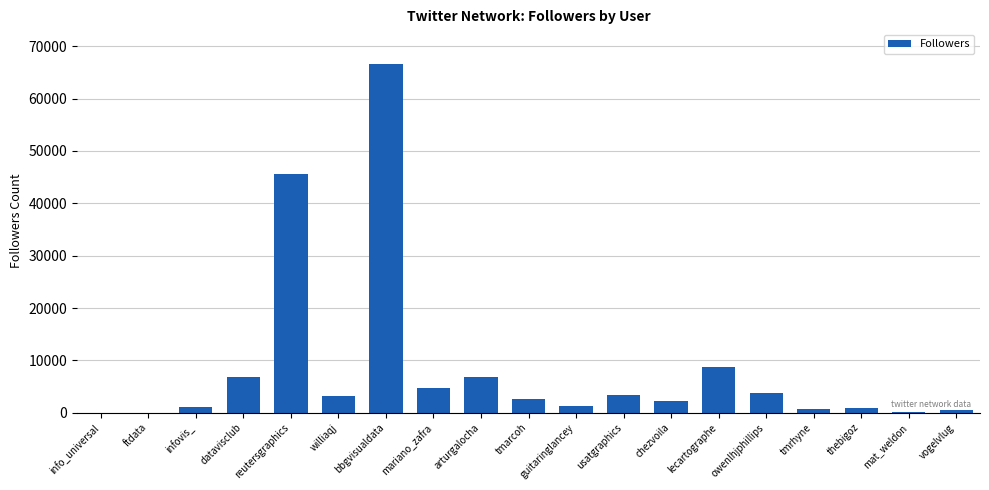

What is the change in value from bbgvisualdata to owenlhjphillips?

-62823